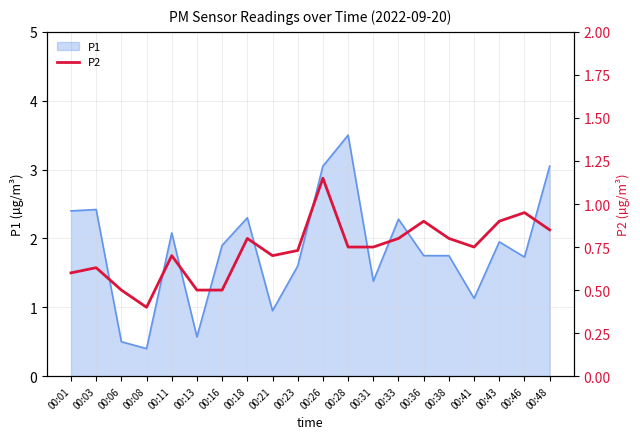

At which category does the data reach its first local valley?

00:08